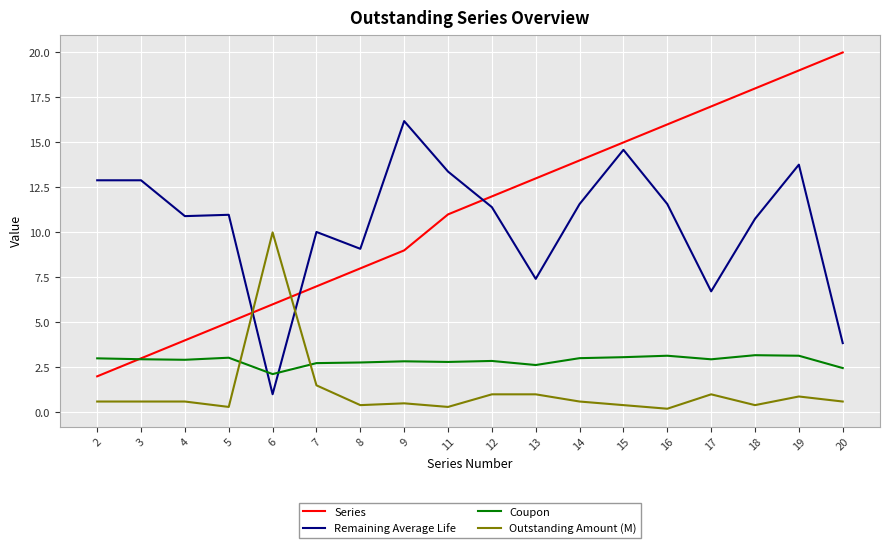

Rank the series by their maximum value, from highest to lowest.

Series, Remaining Average Life, Outstanding Amount (M), Coupon